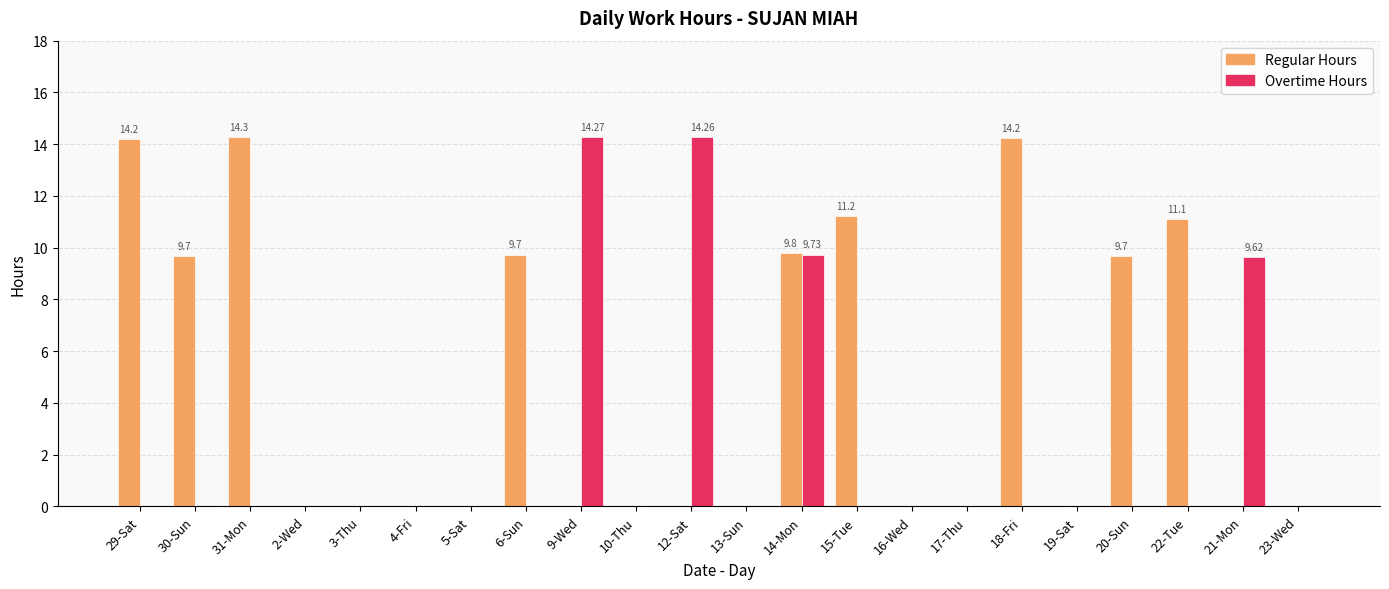

What is the average value of the Overtime Hours series?

2.2